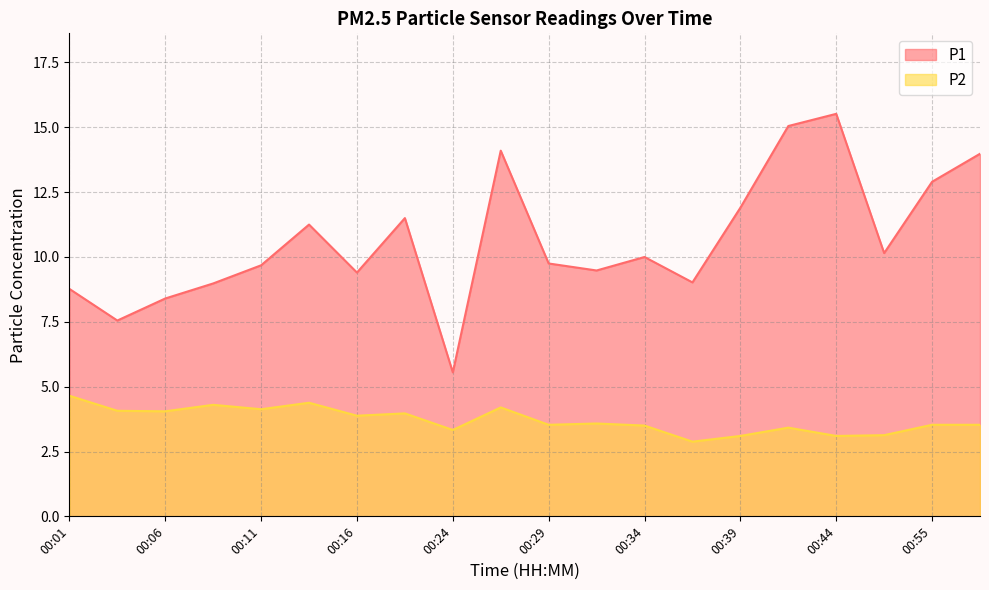

Which label corresponds to the smallest value in the chart?

00:37